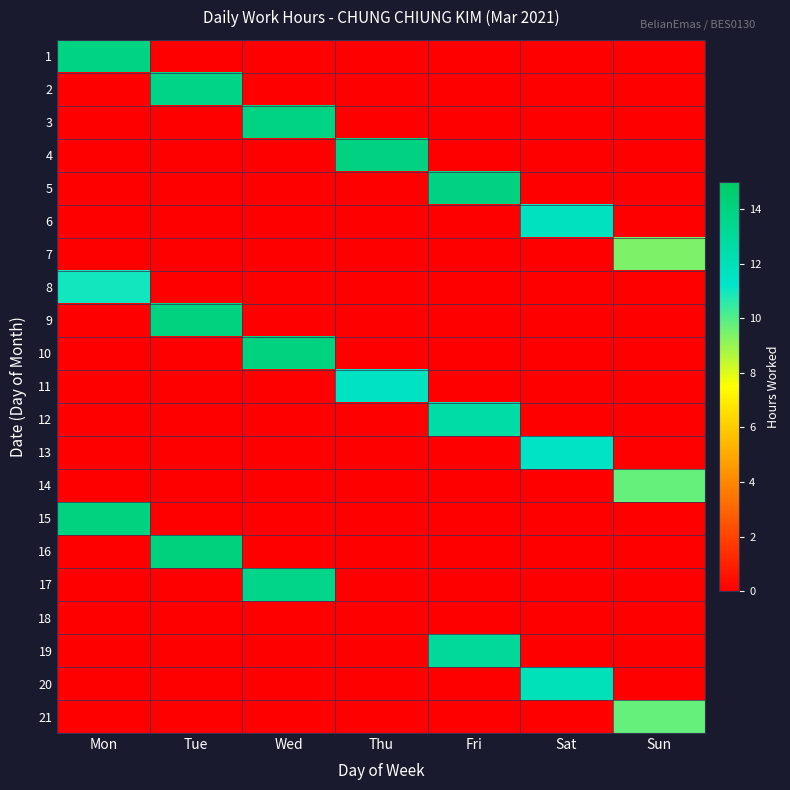

Which category has the lowest value across all series?

Tue